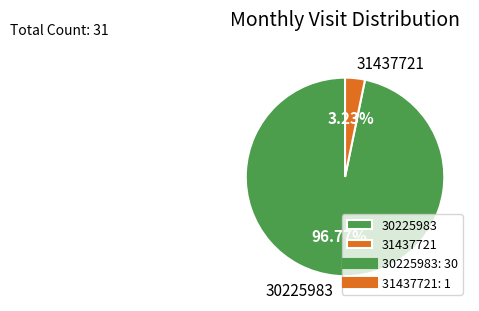

What is the largest slice in the pie chart?

30225983